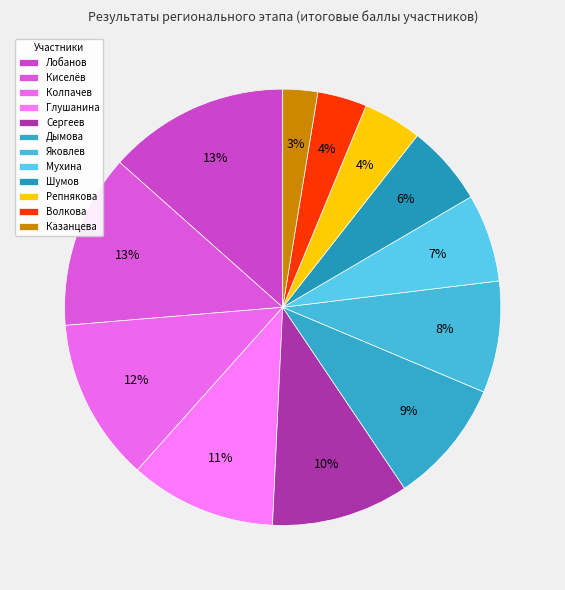

The Шумов slice represents 6% of the pie. True or false?

True